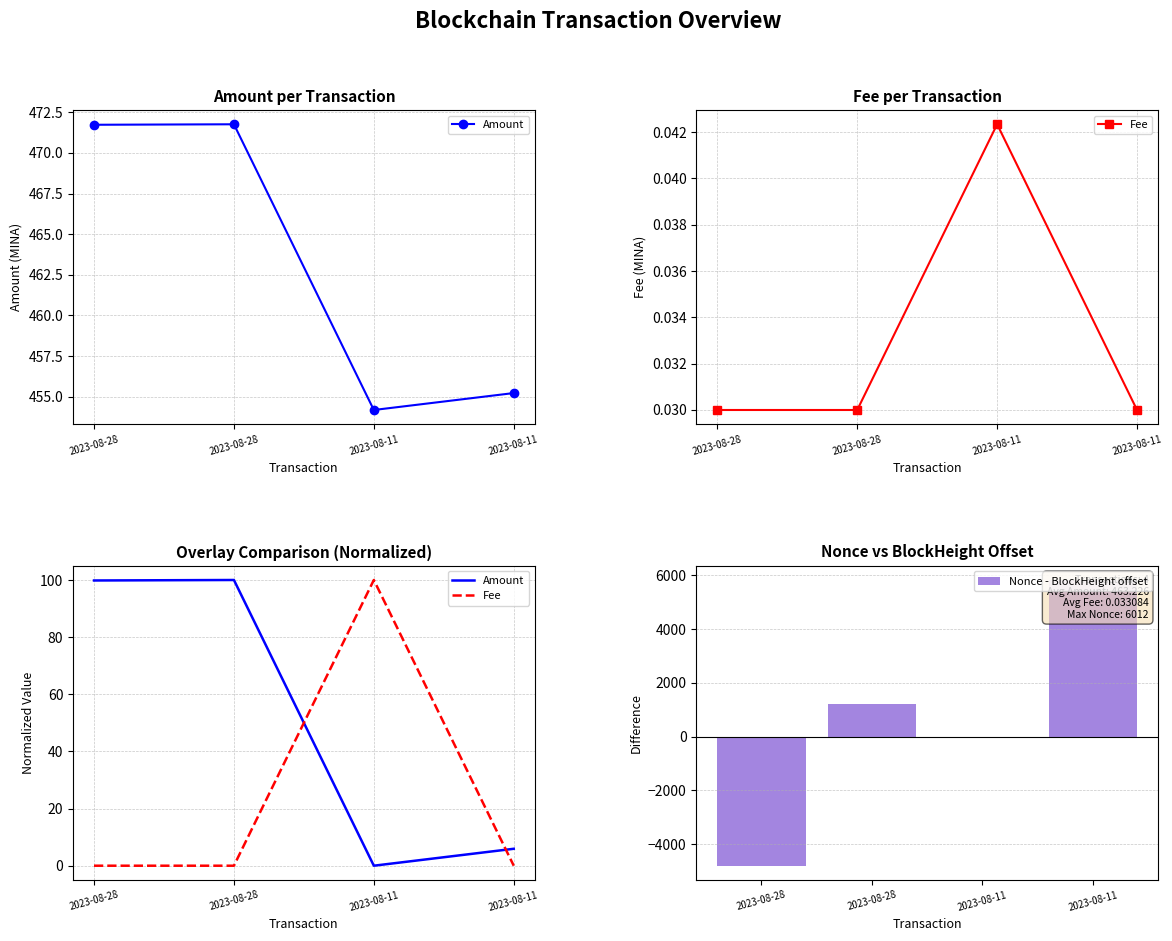

What is the sum of all Amount values?

205.8